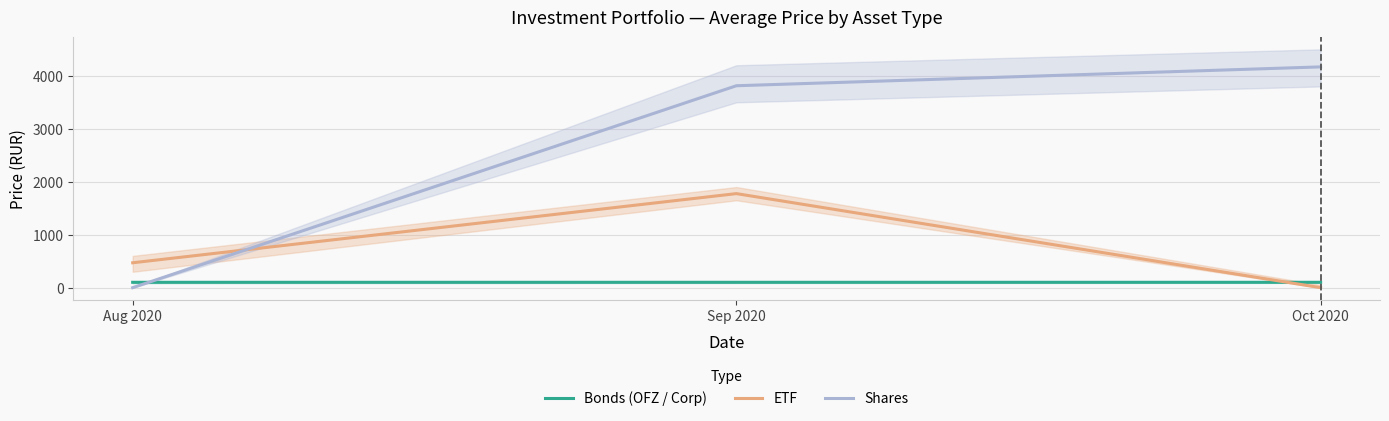

What position from the left is Sep 2020?

2